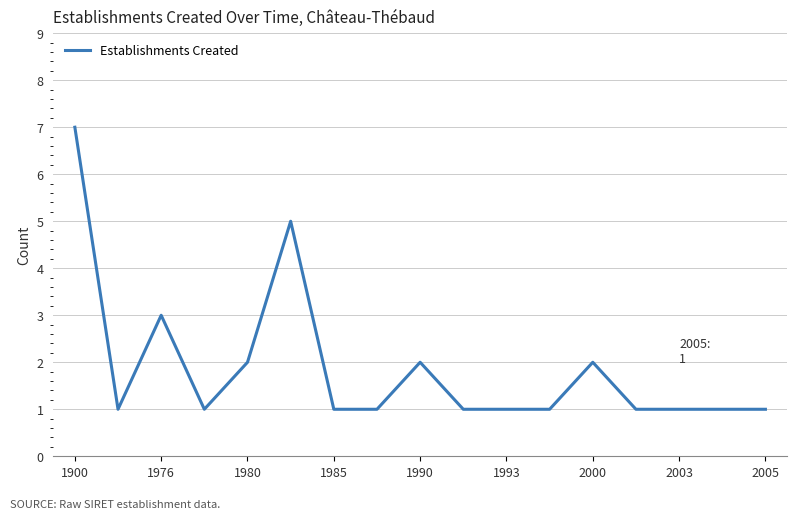

Count the values in the range 1 to 2.

14